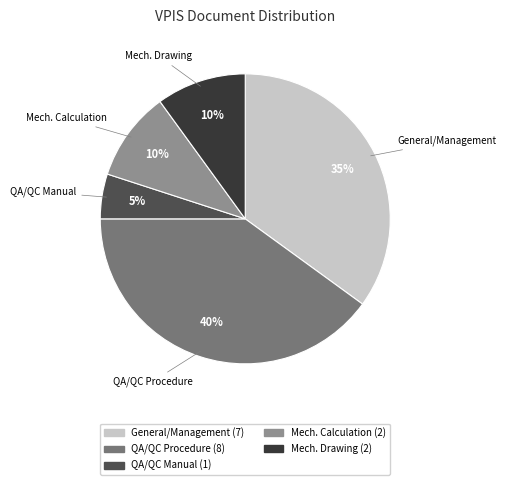

Combined, do Mech. Calculation and Mech. Drawing account for over 50%?

No